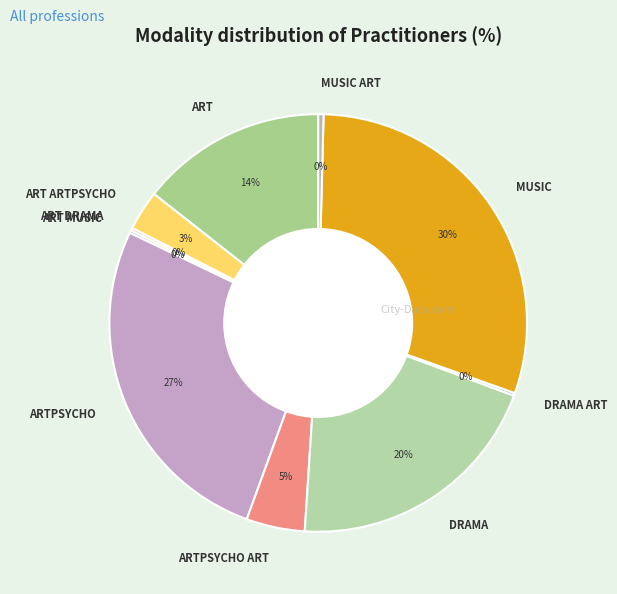

Combined, do MUSIC ART and ART ARTPSYCHO account for over 50%?

No